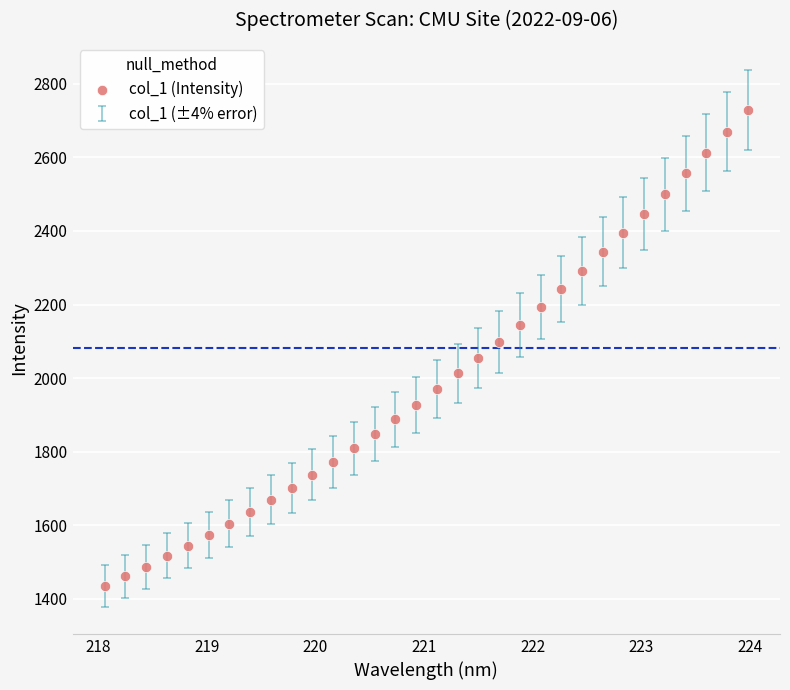

What is the range of X values (max minus min)?

5.9